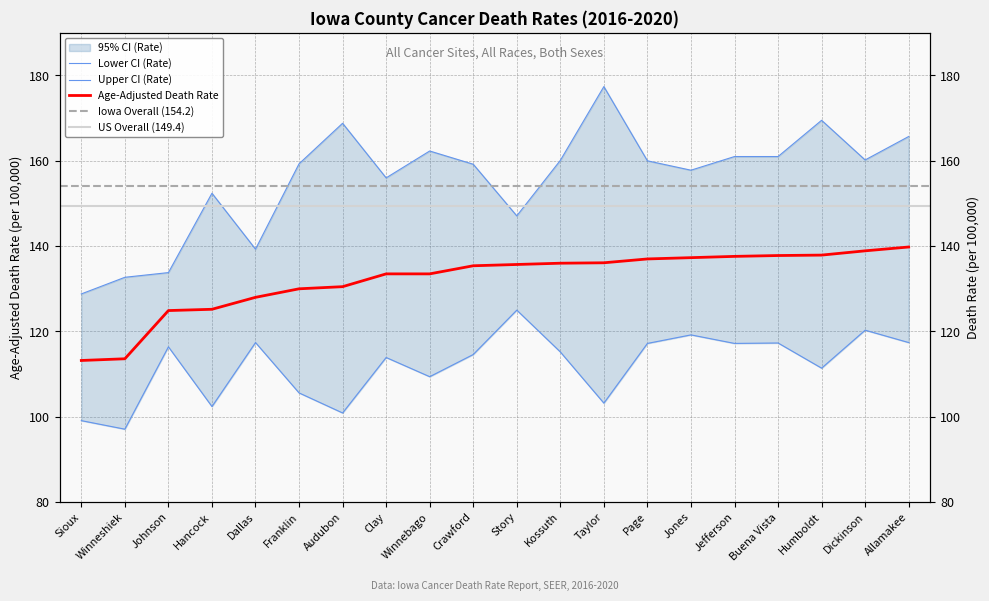

Which series has the largest range (max minus min)?

Upper CI (Rate)